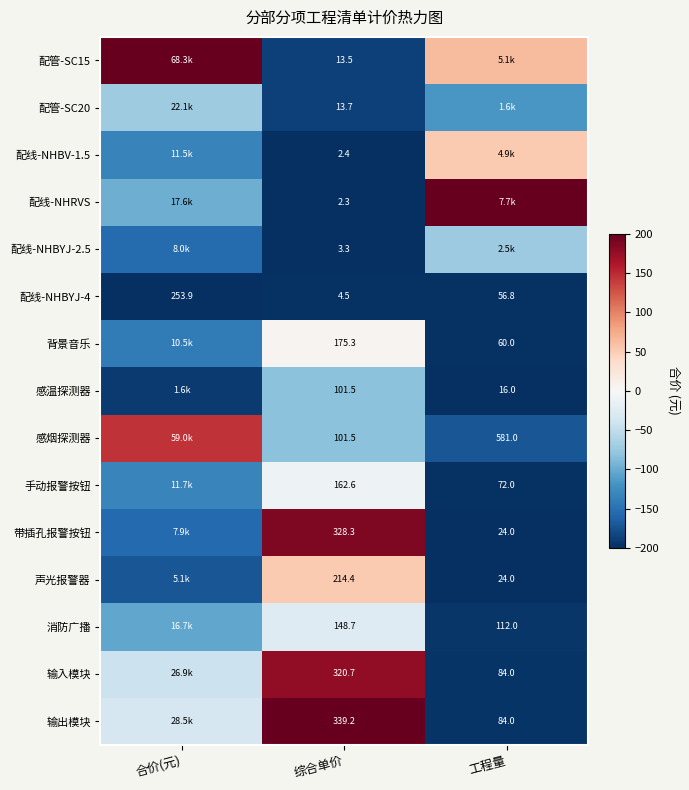

True or false: 配线-NHBV-1.5 has a value of -347.9 at 综合单价.

False